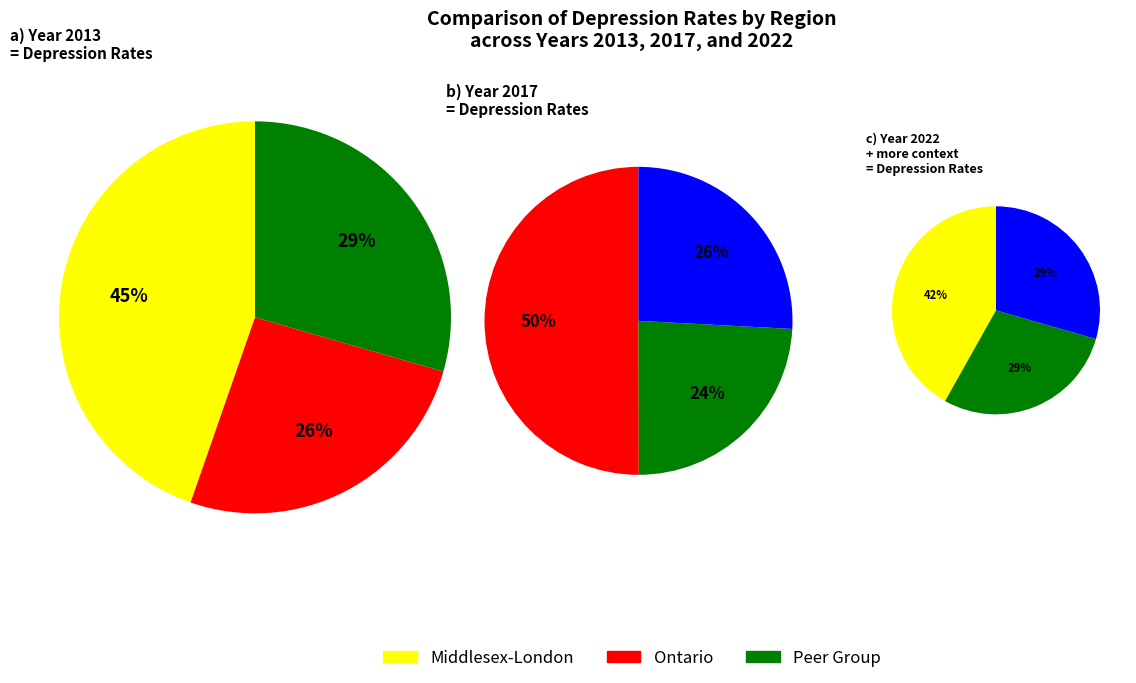

How many slices are in this pie chart?

3